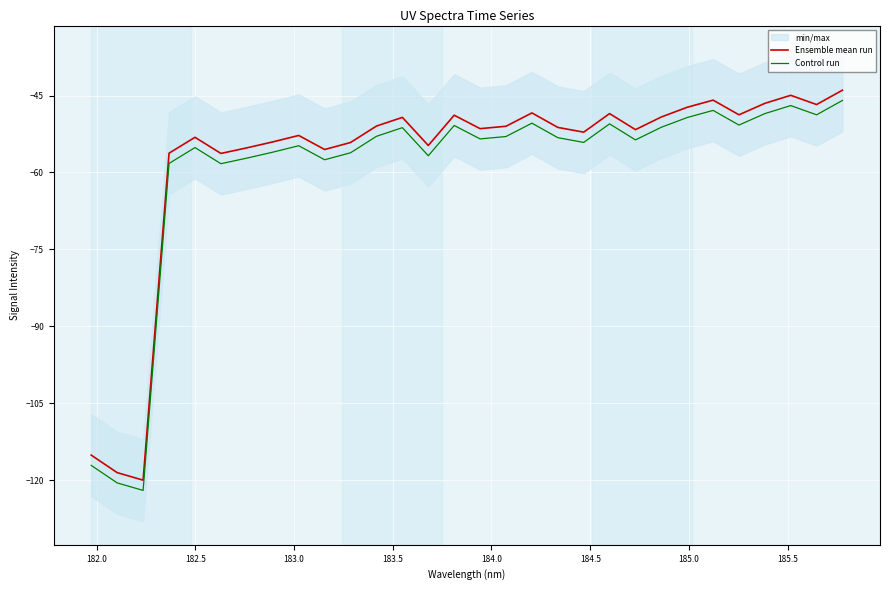

What is the value of the Ensemble mean run point at the 25th from the left?

-45.9